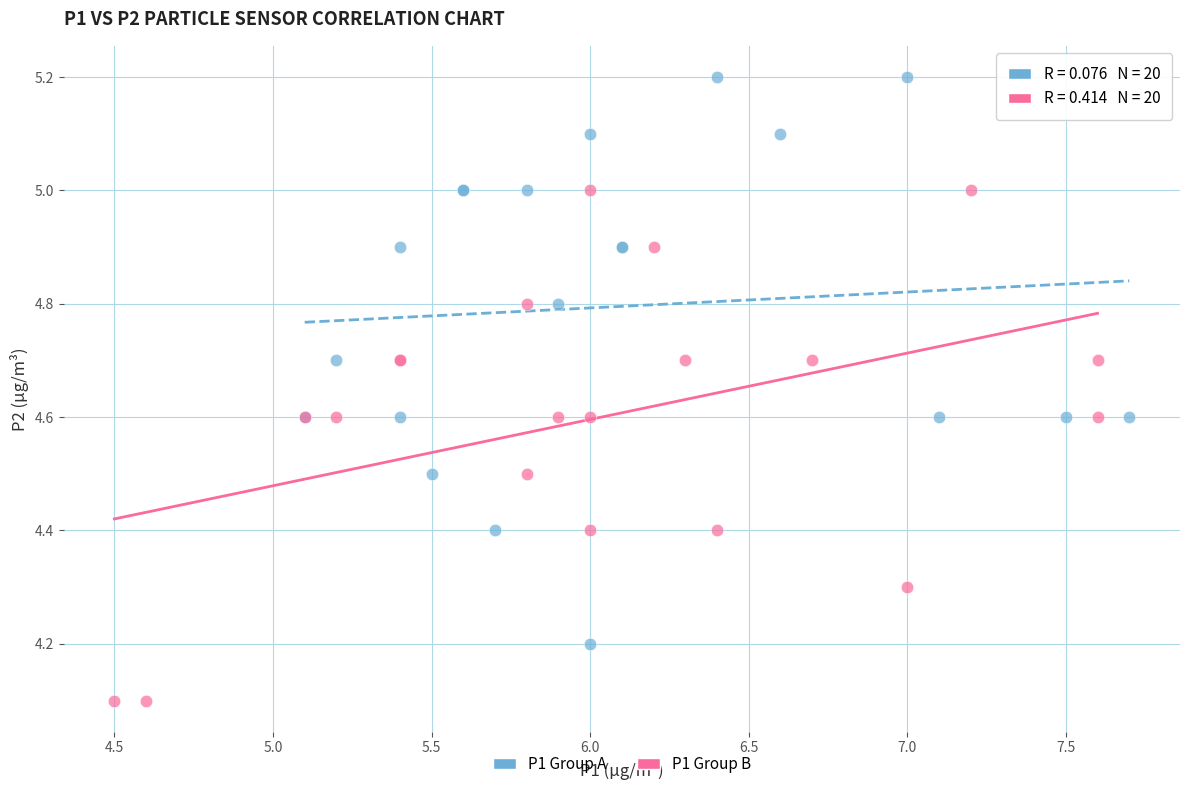

Which series has the largest Y range (max minus min)?

P1 Group A